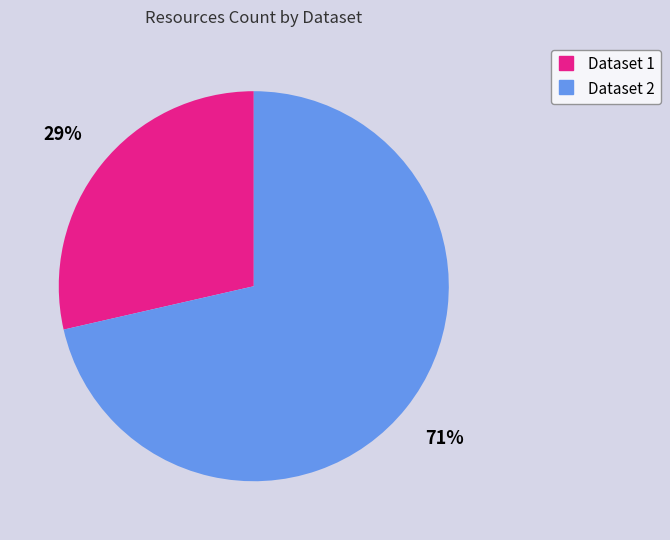

Does any single category account for the majority?

Yes